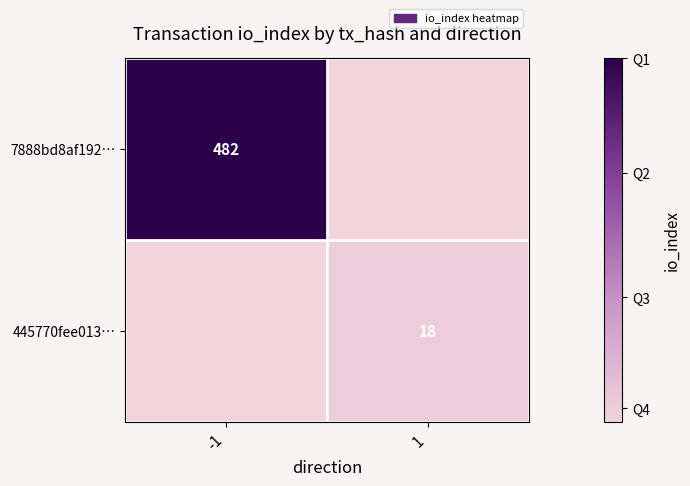

The 445770fee013… series shows 18 at 1. True or false?

True